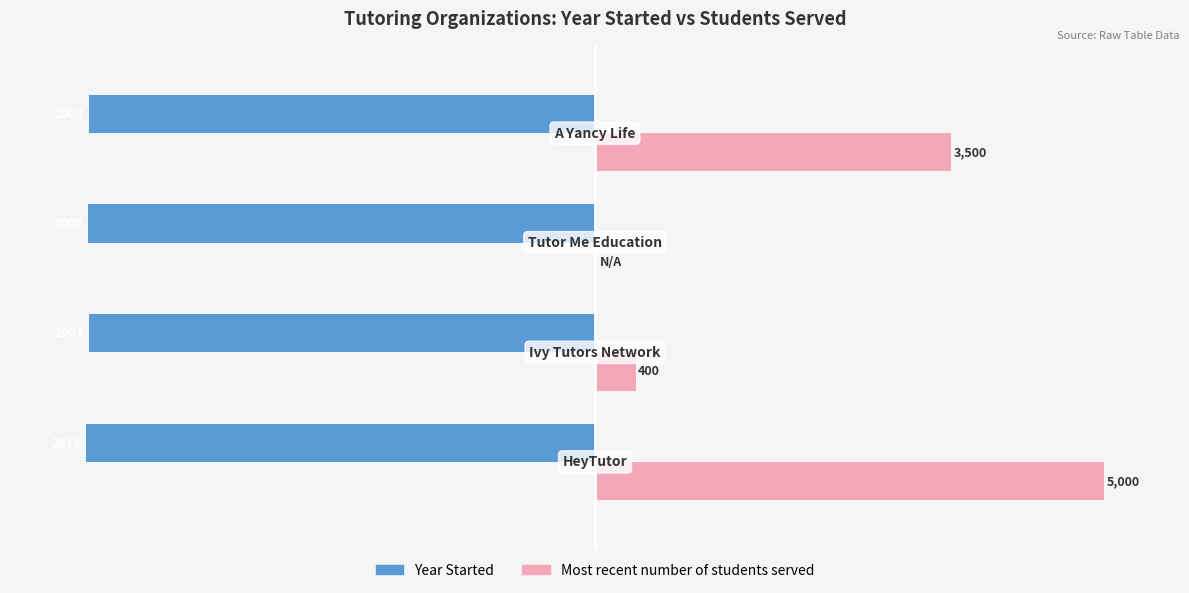

What are all the series names shown in the legend?

Year Started, Most recent number of students served